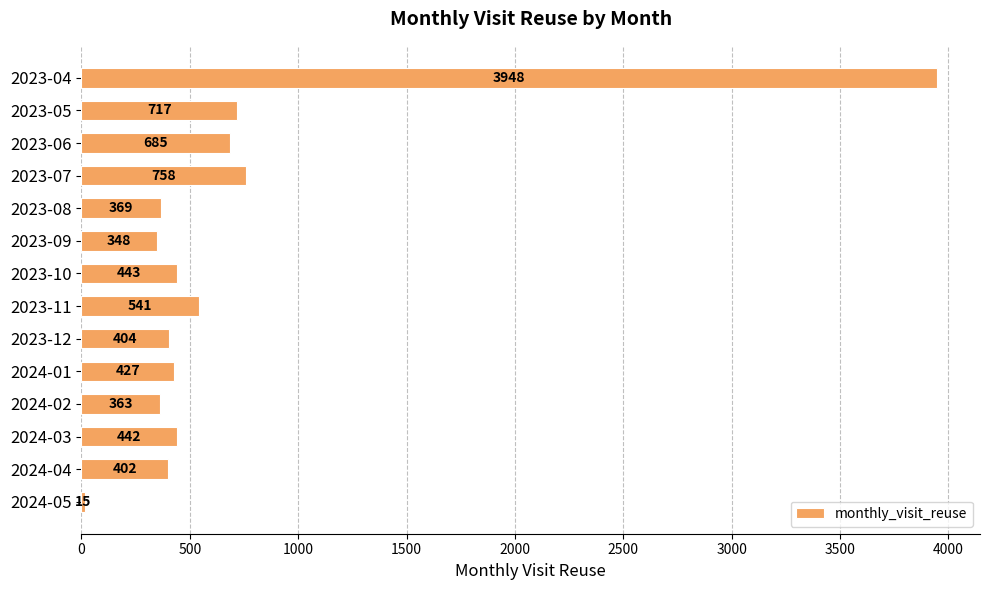

What is the change in value from 2024-02 to 2024-04?

+39